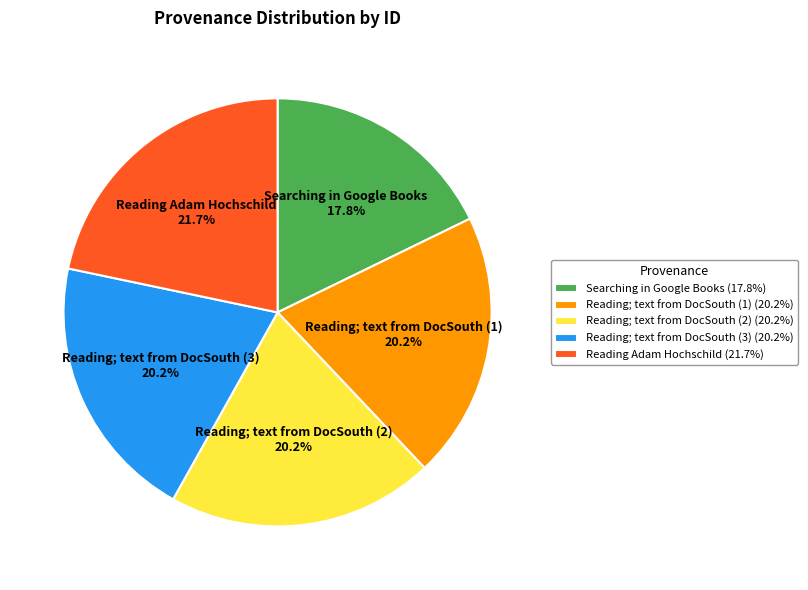

Which slice is the largest?

Reading Adam Hochschild